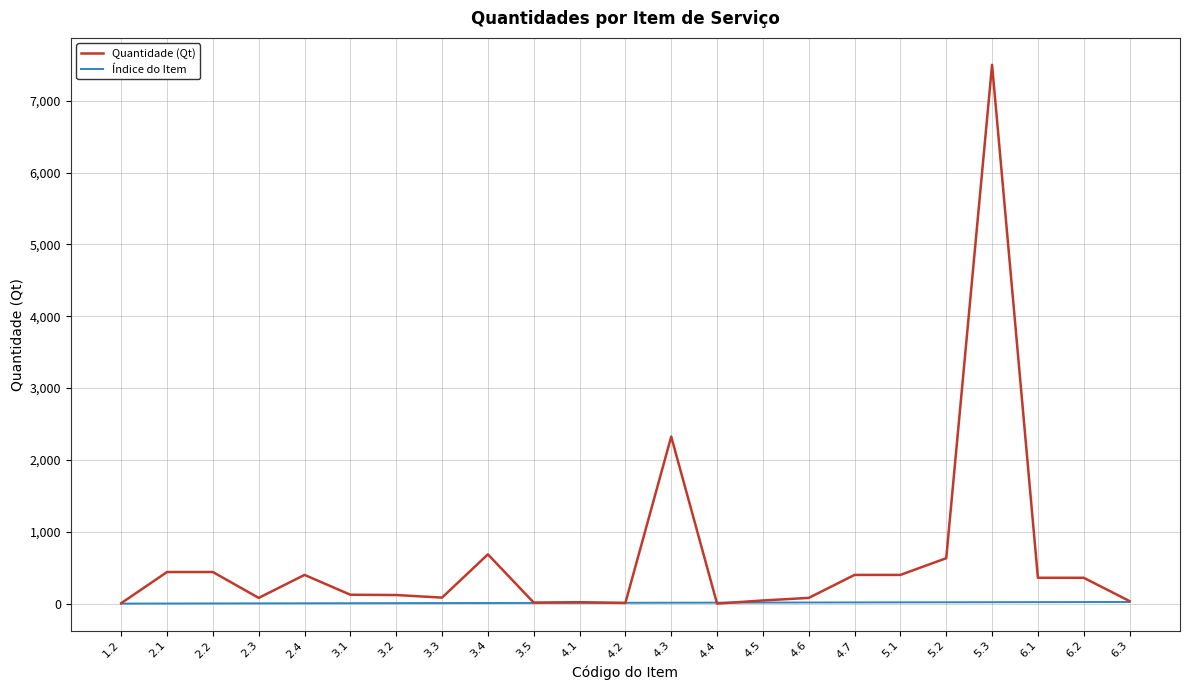

At which category is the sum across all series the highest?

5.3